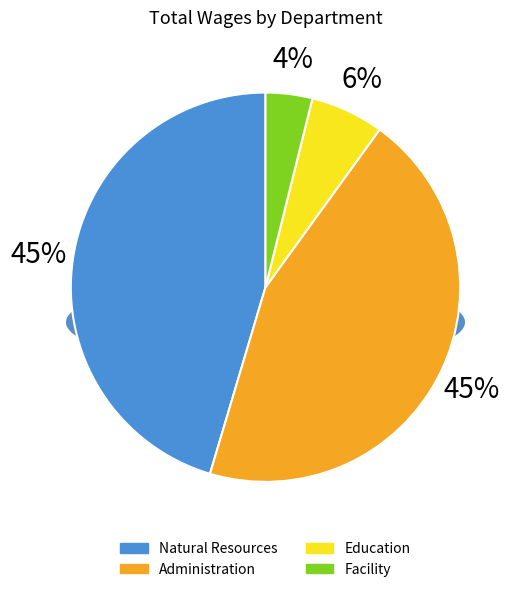

How much of the chart is everything except Natural Resources?

54.6%